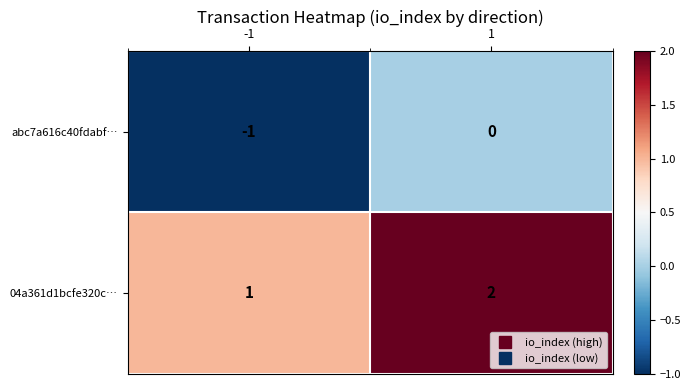

At 1, list the series in order from smallest to largest.

abc7a616c40fdabf…, 04a361d1bcfe320c…